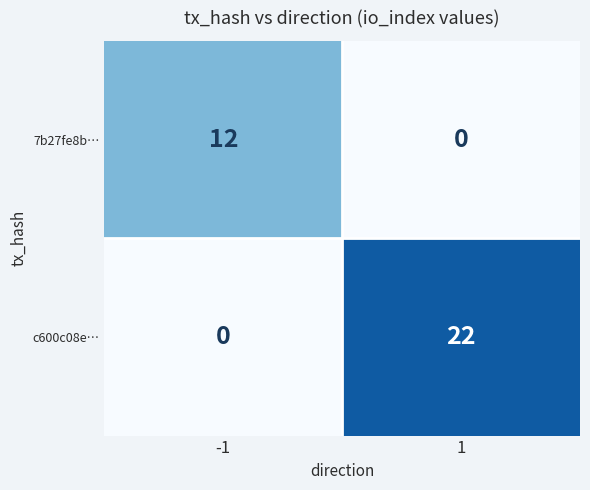

The c600c08e… series shows 13 at -1. True or false?

False